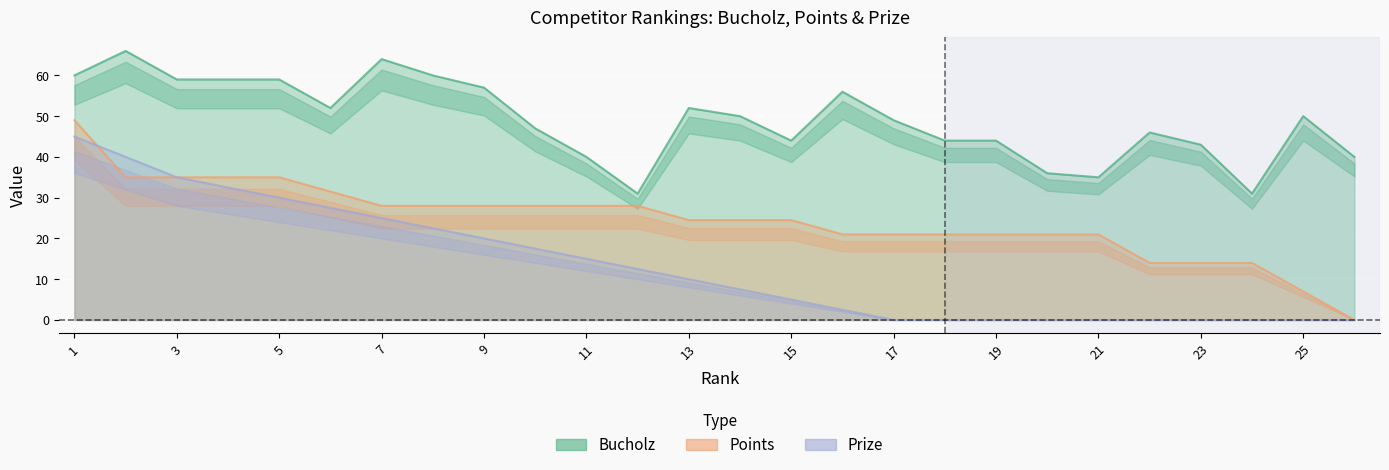

Which category has the highest value in the Bucholz series?

2